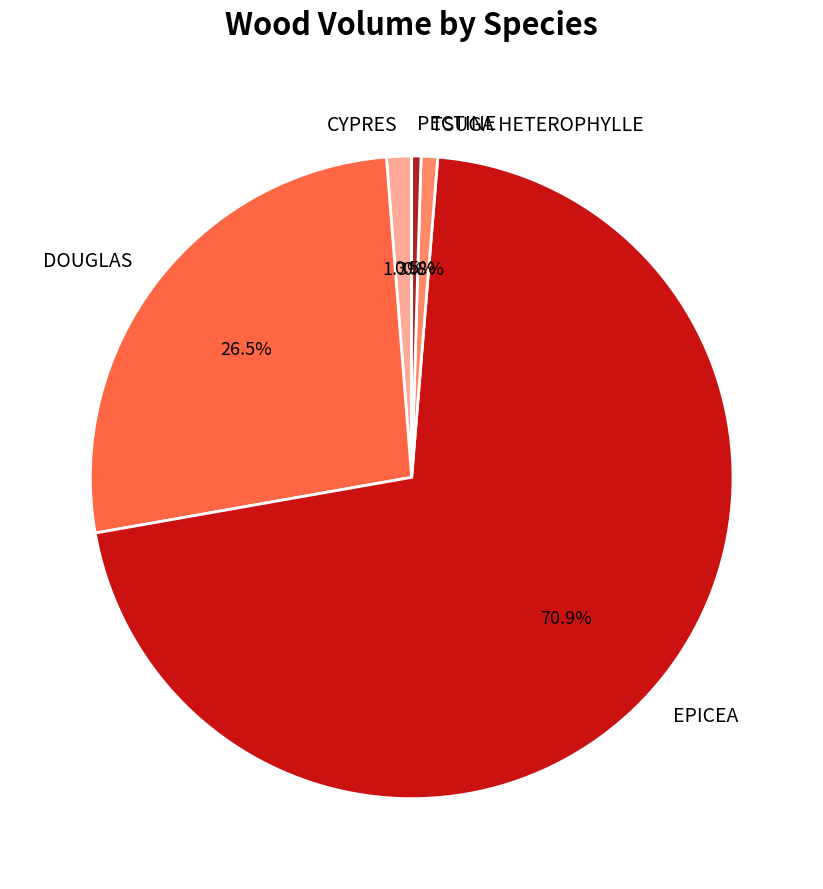

True or false: EPICEA accounts for 71% of the total.

True